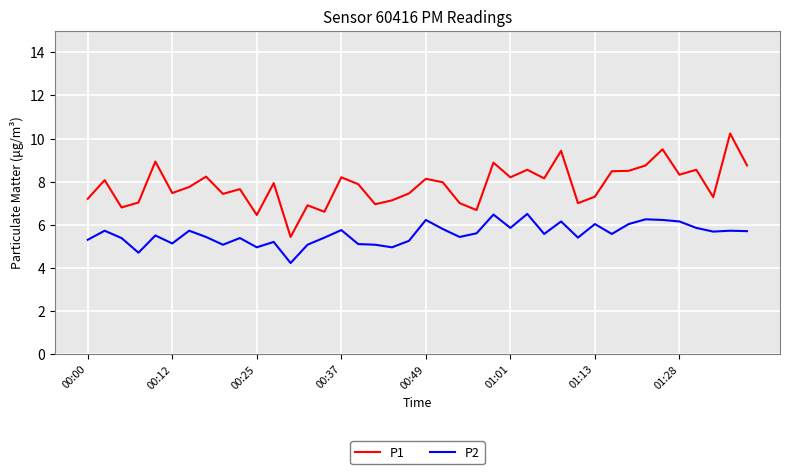

List the series in order of their overall mean, lowest first.

P2, P1